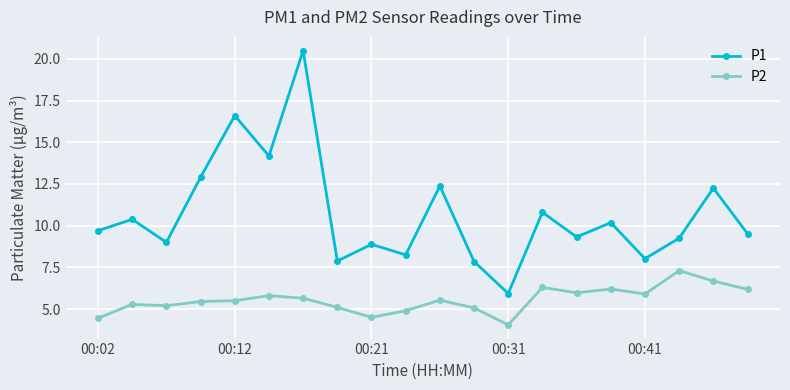

Which series has the largest total across all categories?

P1